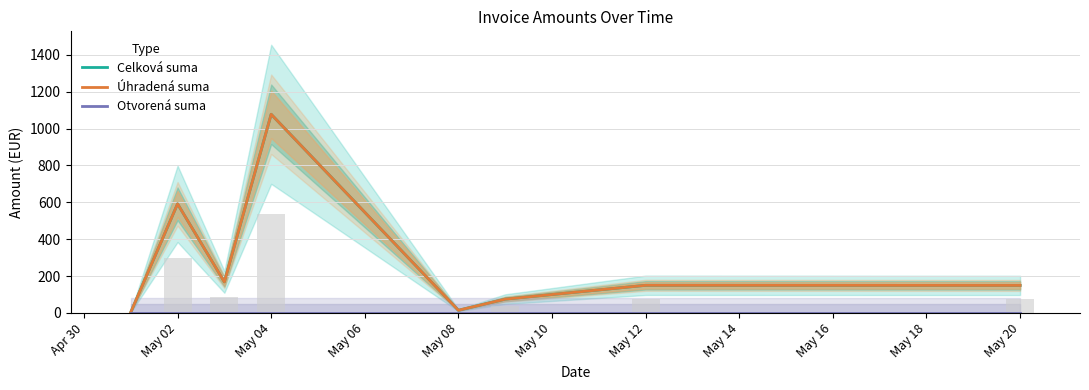

Is it true that Úhradená suma equals 5.8 at May 08?

False